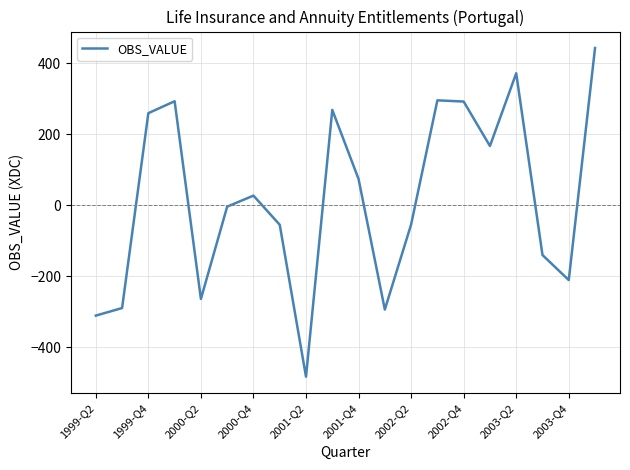

What is the maximum value shown in the chart?

443.3